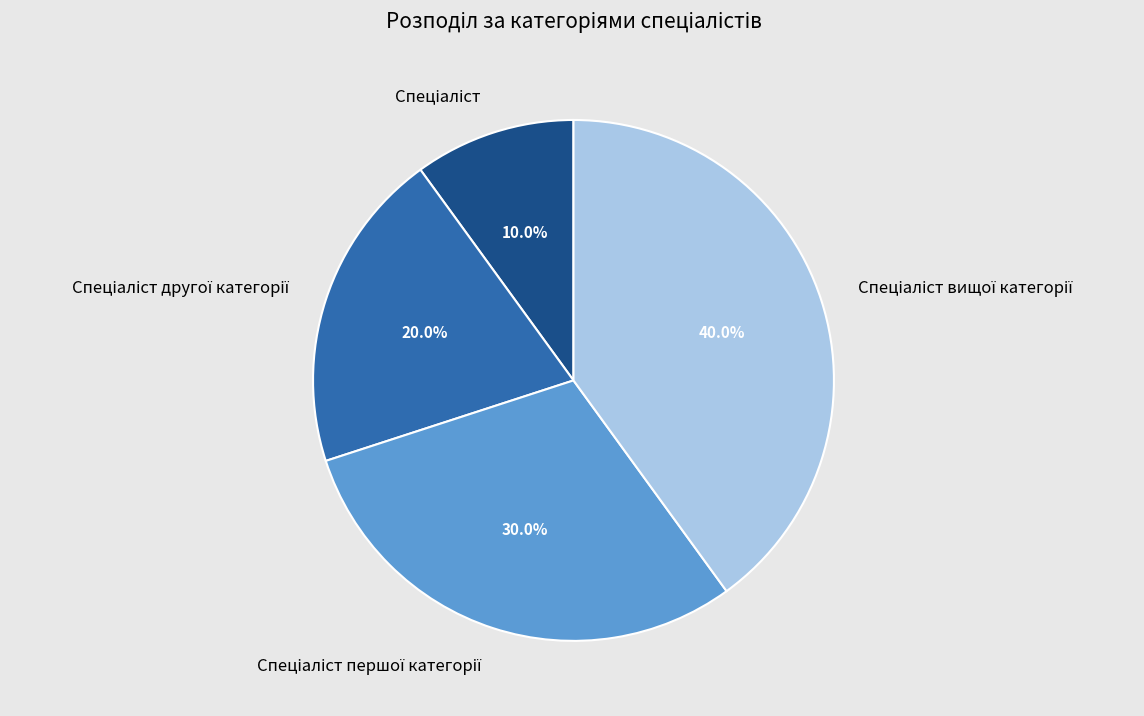

Does any single category account for the majority?

No